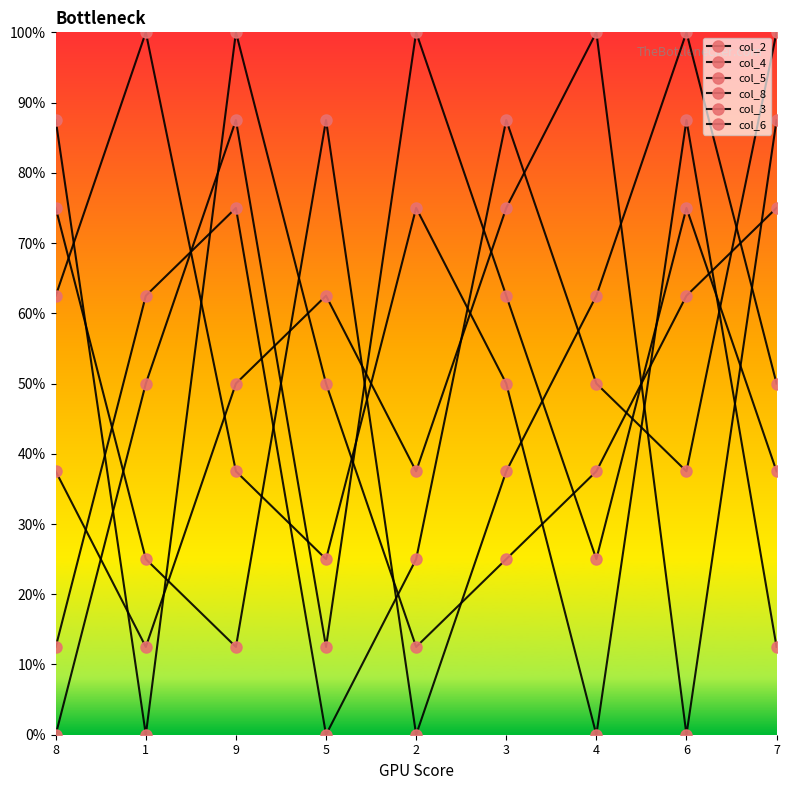

Is this an area chart (filled region under the line)?

No